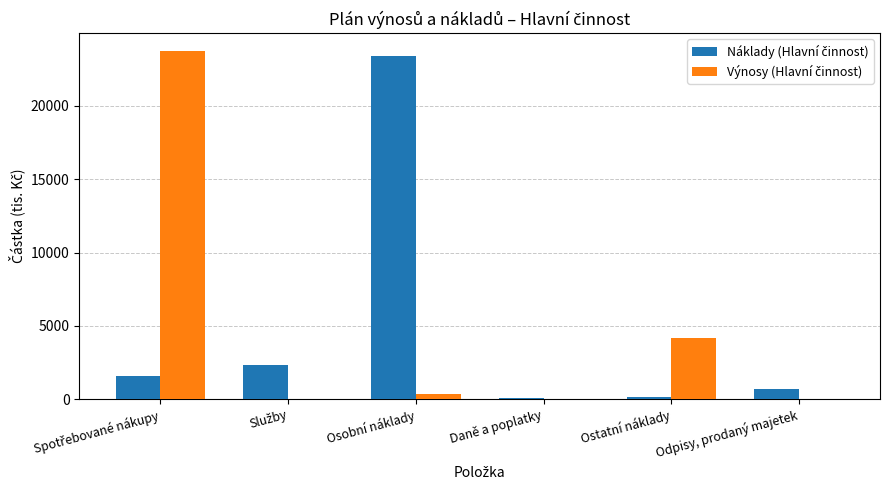

Count the number of categories in the chart.

6